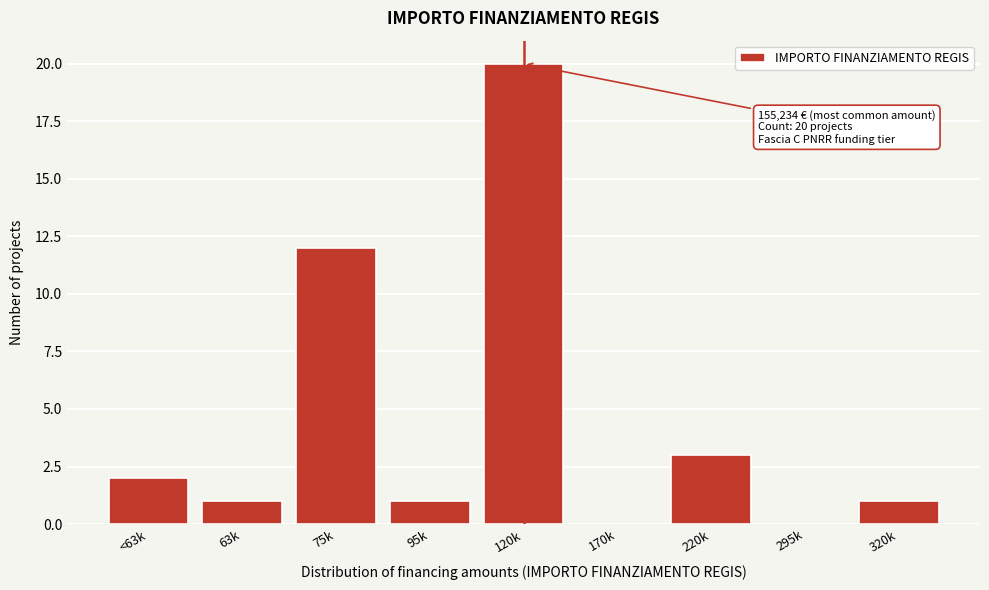

Reading left to right, list all the values displayed in this chart.

<63k=2	63k=1	75k=12	95k=1	120k=20	170k=0	220k=3	295k=0	320k=1